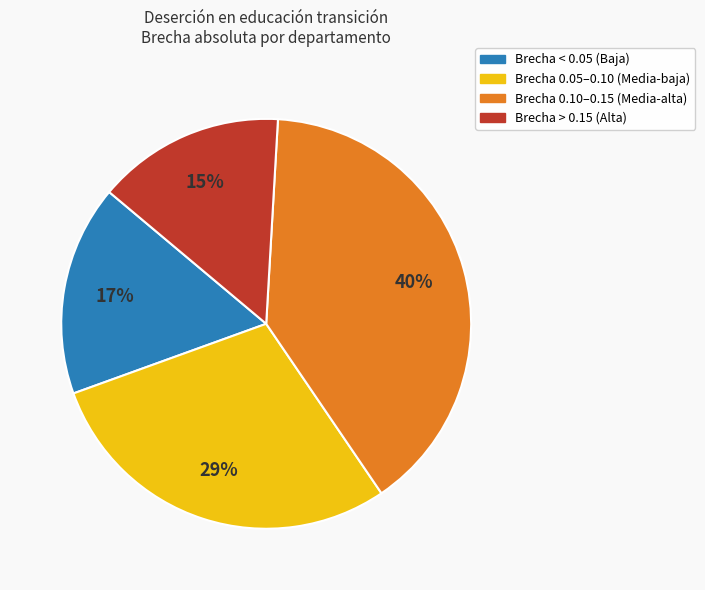

To the nearest percent, what is the average slice percentage?

25%